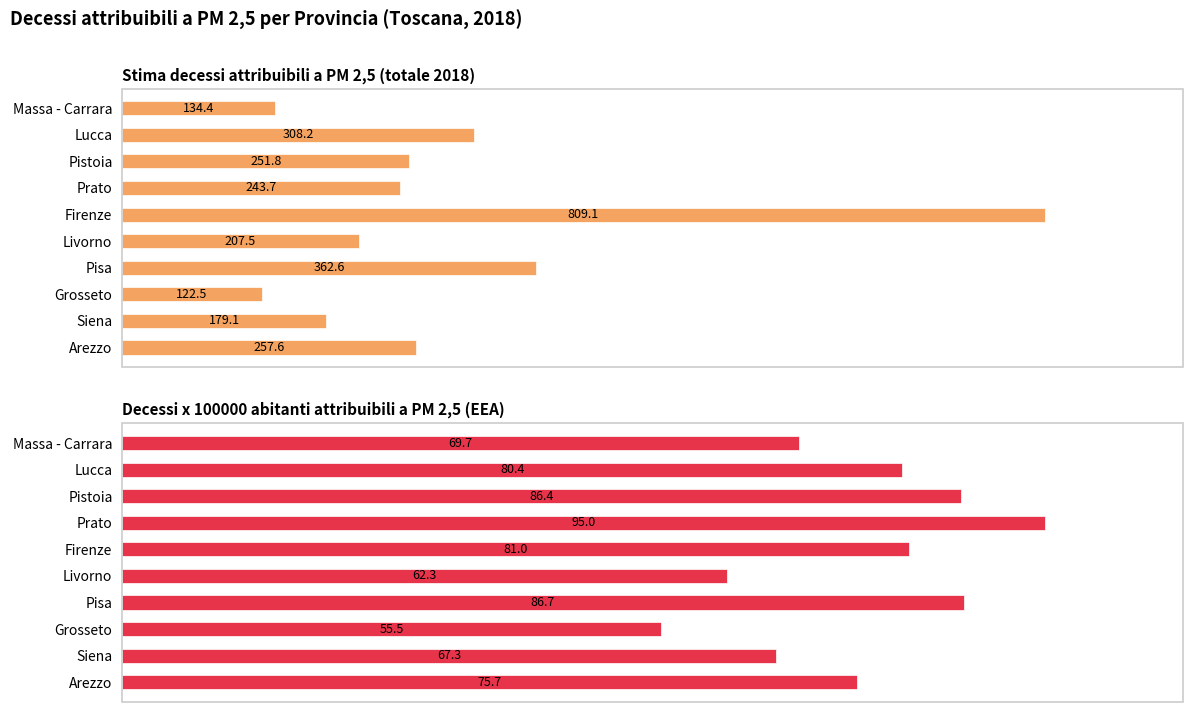

List the series in order of their overall mean, highest first.

Stima decessi attribuibili a PM 2,5, Decessi x 100000 abitanti attribuibili a PM 2,5